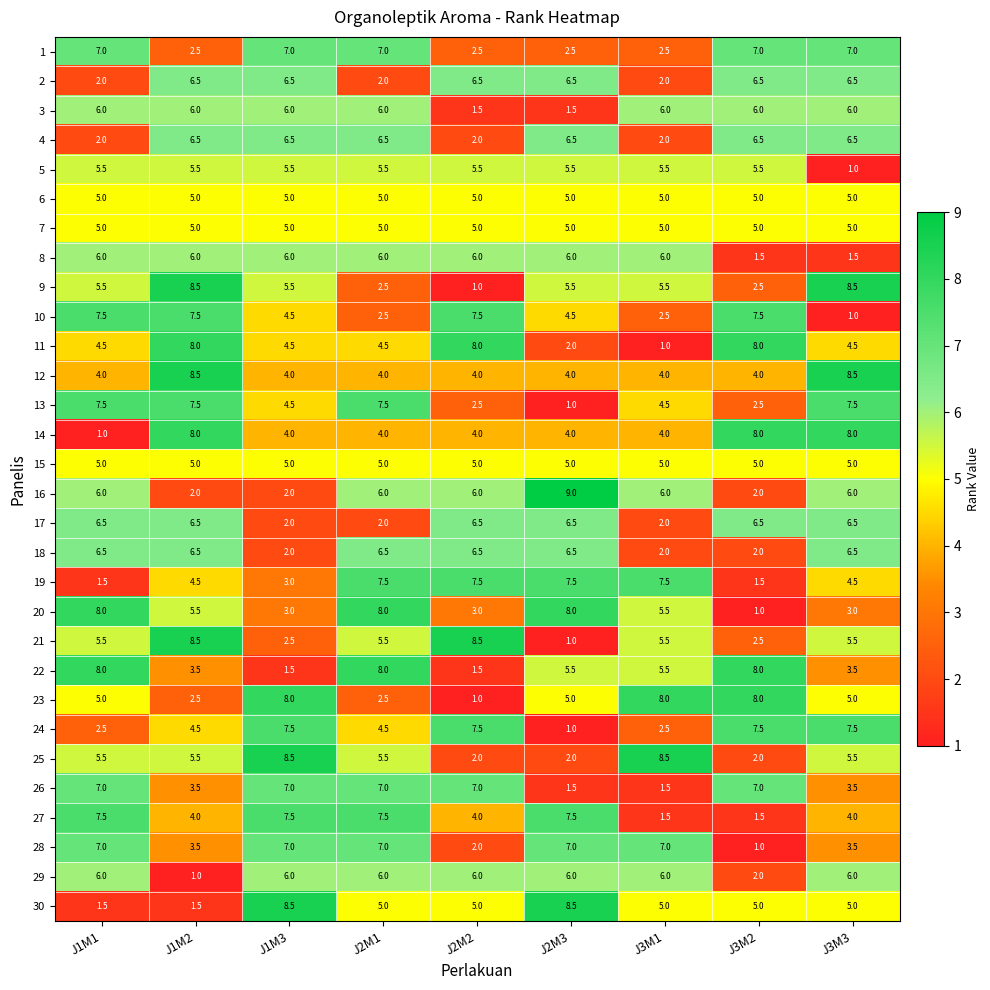

Is it true that 10 equals 3.4 at J3M1?

False